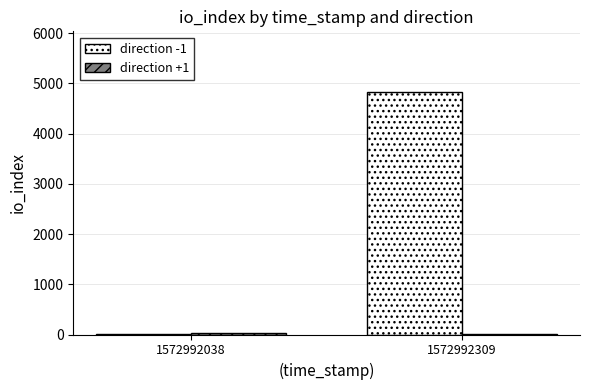

Which series has the widest spread of values?

direction -1